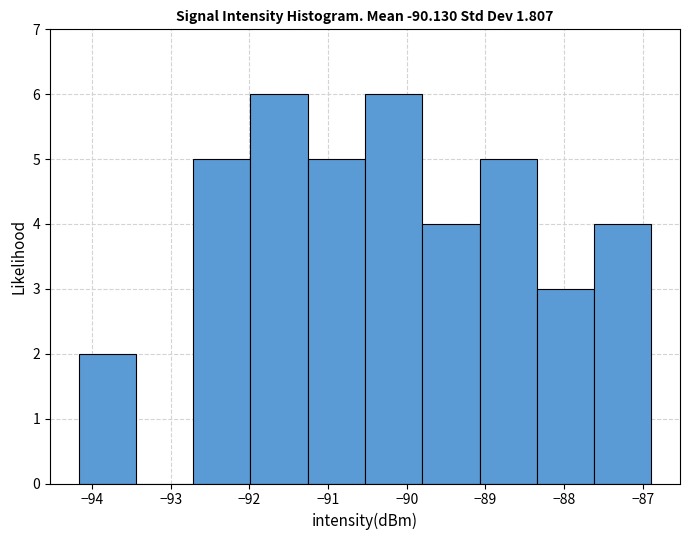

Reading left to right, list every bar in this chart as the range it spans on the x-axis followed by its height. Neither the bar edges nor the heights are printed on the chart, so give them approximately, as read against the axes.

-94.2 to -93.4: 2
-93.4 to -92.7: 0
-92.7 to -92.0: 5
-92.0 to -91.3: 6
-91.3 to -90.5: 5
-90.5 to -89.8: 6
-89.8 to -89.1: 4
-89.1 to -88.3: 5
-88.3 to -87.6: 3
-87.6 to -86.9: 4